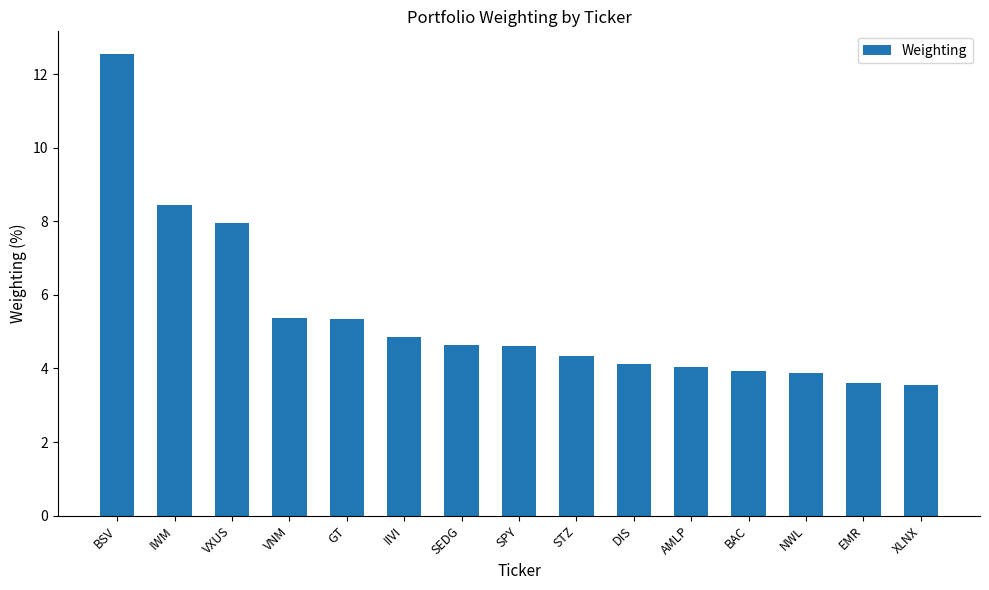

How many bars are there in total?

15